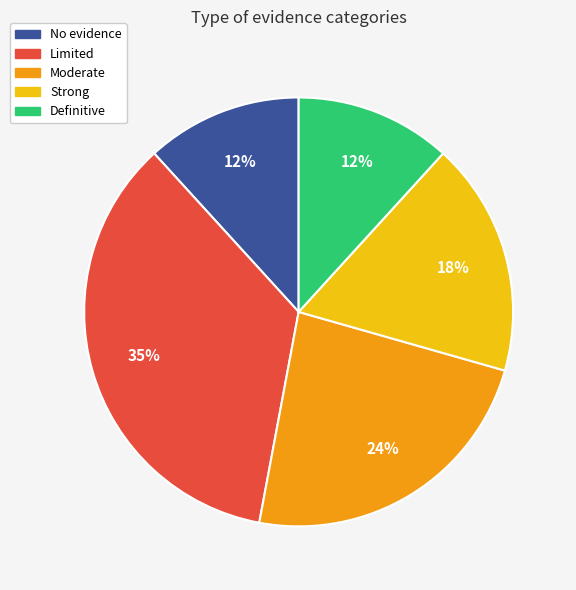

How many segments does this pie chart have?

5